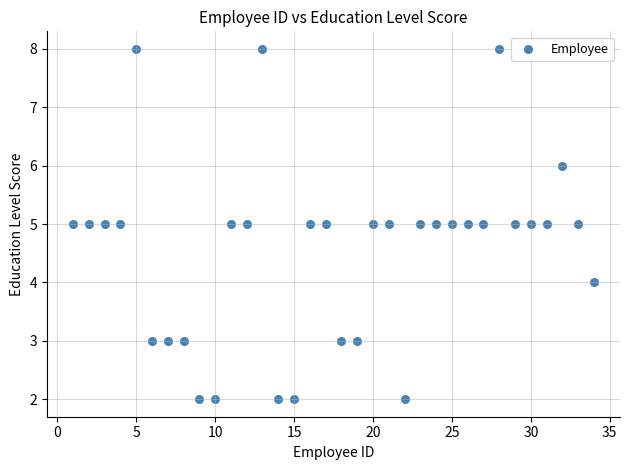

What is the range of Y values (max minus min)?

6